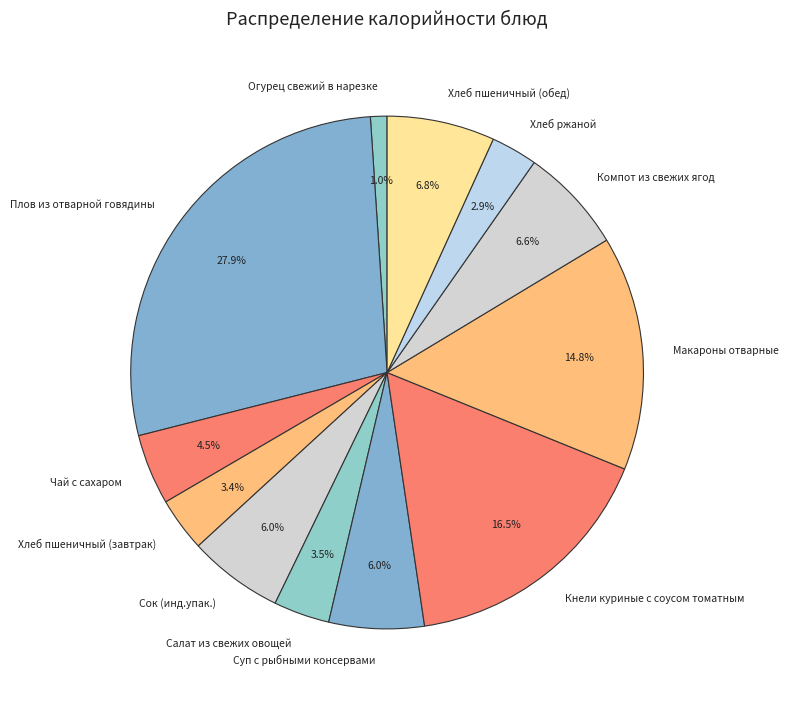

Which slice is the smallest?

Огурец свежий в нарезке